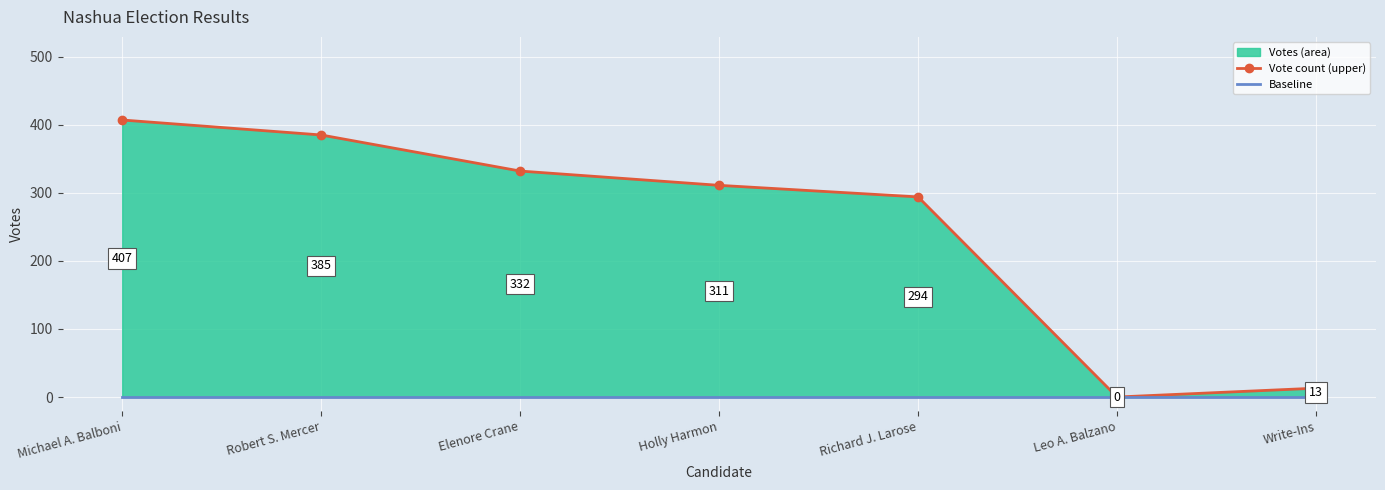

Reading left to right, extract all data points from this chart.

Vote count (upper): Michael A. Balboni=407	Robert S. Mercer=385	Elenore Crane=332	Holly Harmon=311	Richard J. Larose=294	Leo A. Balzano=0	Write-Ins=13
Baseline: Michael A. Balboni=0	Robert S. Mercer=0	Elenore Crane=0	Holly Harmon=0	Richard J. Larose=0	Leo A. Balzano=0	Write-Ins=0